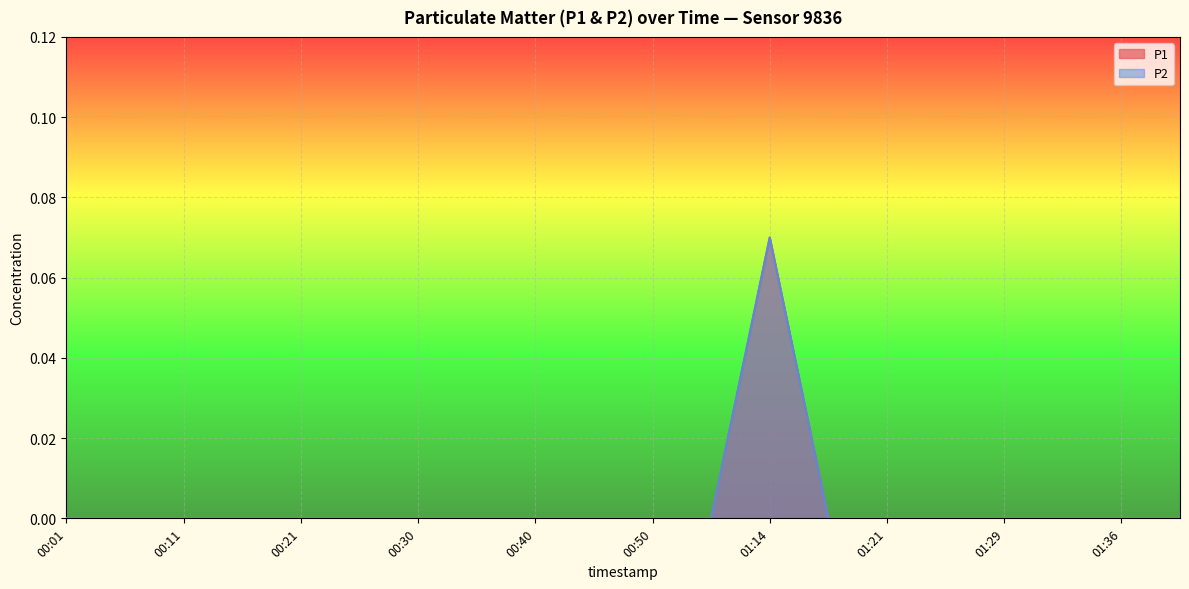

The P2 series shows 0.0 at 01:34. True or false?

True